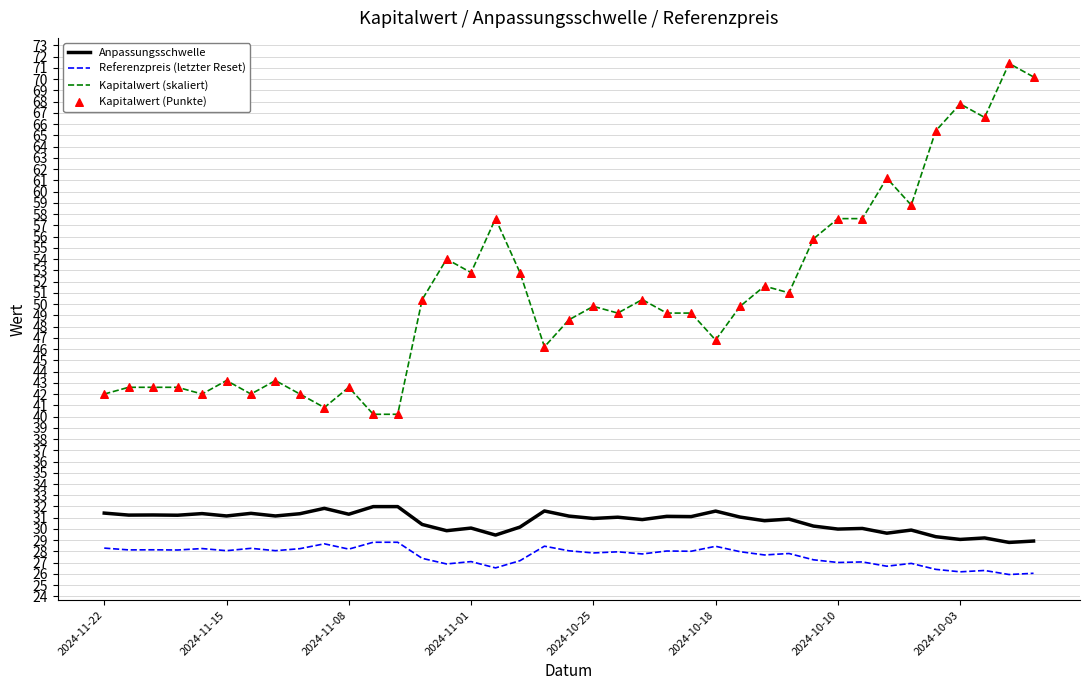

What is the highest value of the Kapitalwert (skaliert) series?

71.4